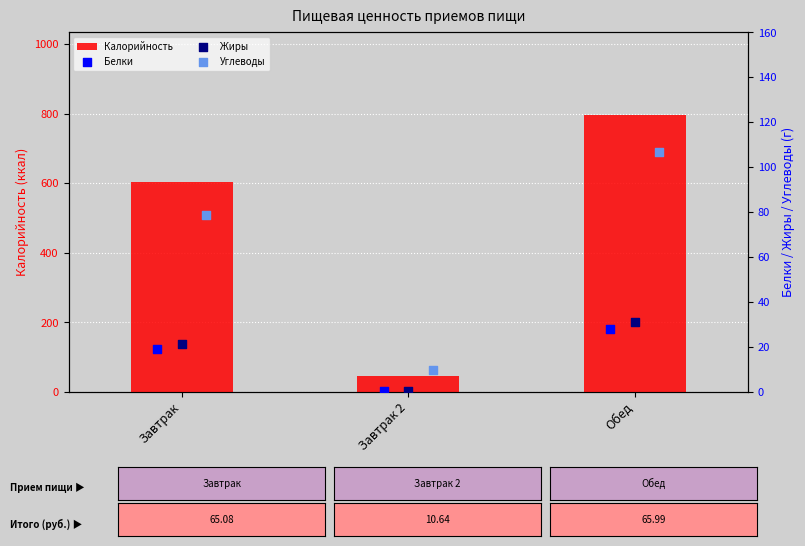

What is the approximate value of Калорийность at Завтрак?

604.2